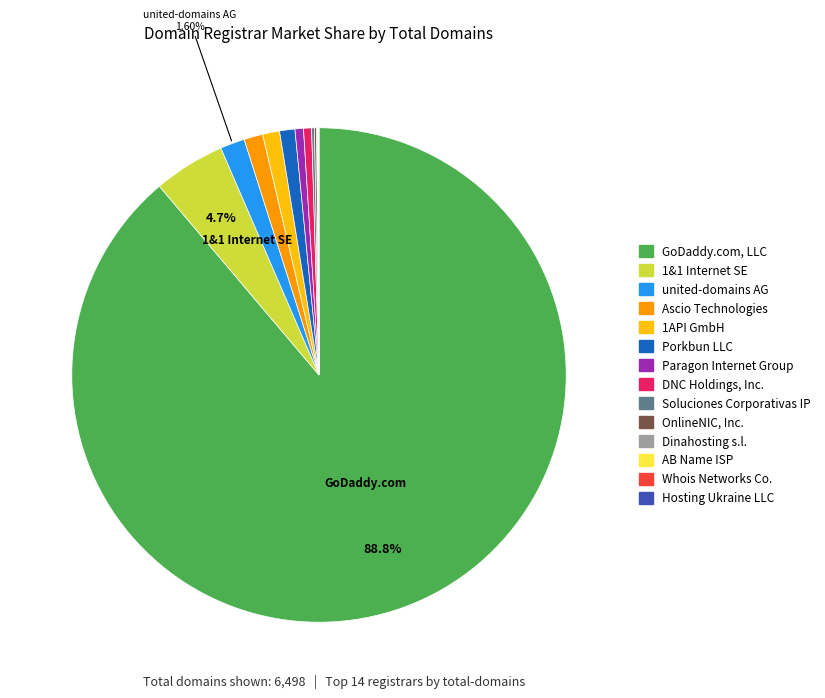

What is the largest slice in the pie chart?

GoDaddy.com, LLC